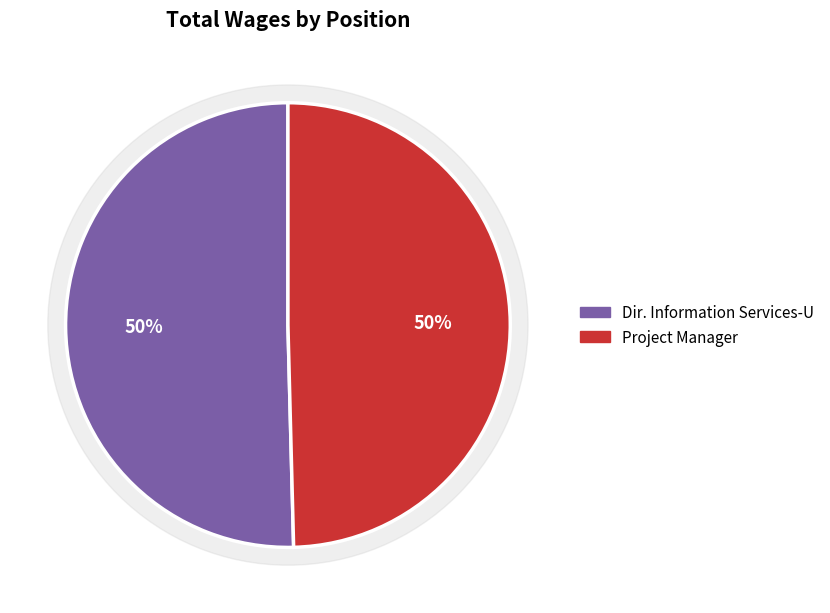

What is the majority slice?

Dir. Information Services-U